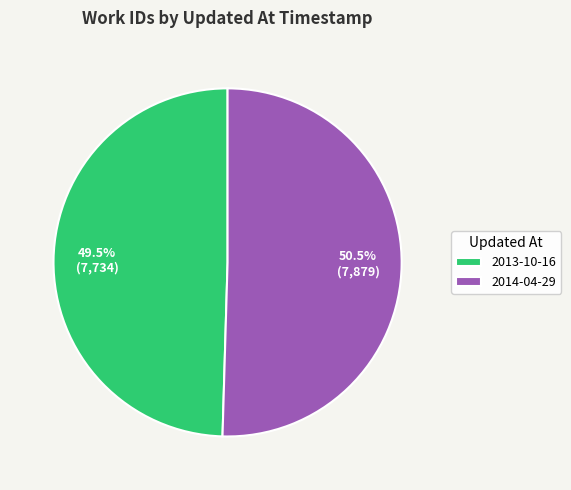

Approximately how many times larger is the value at 2014-04-29 compared to 2013-10-16?

1.0